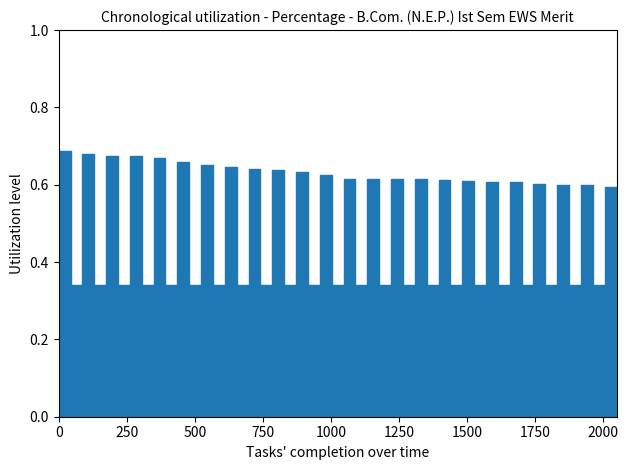

How many data points does each series have?

24